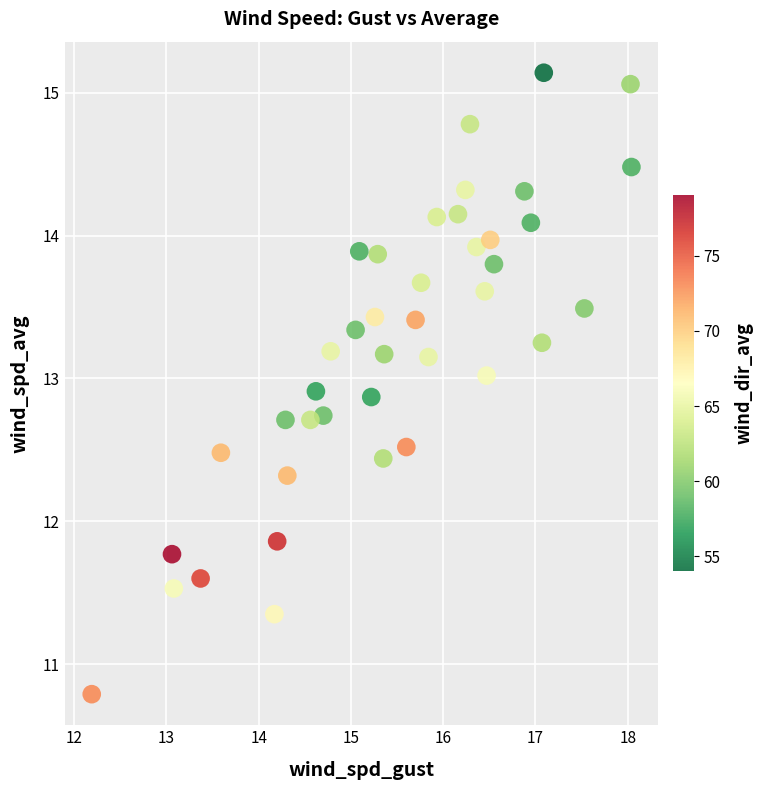

What Y value in the scatter plot is closest to 12?

11.9